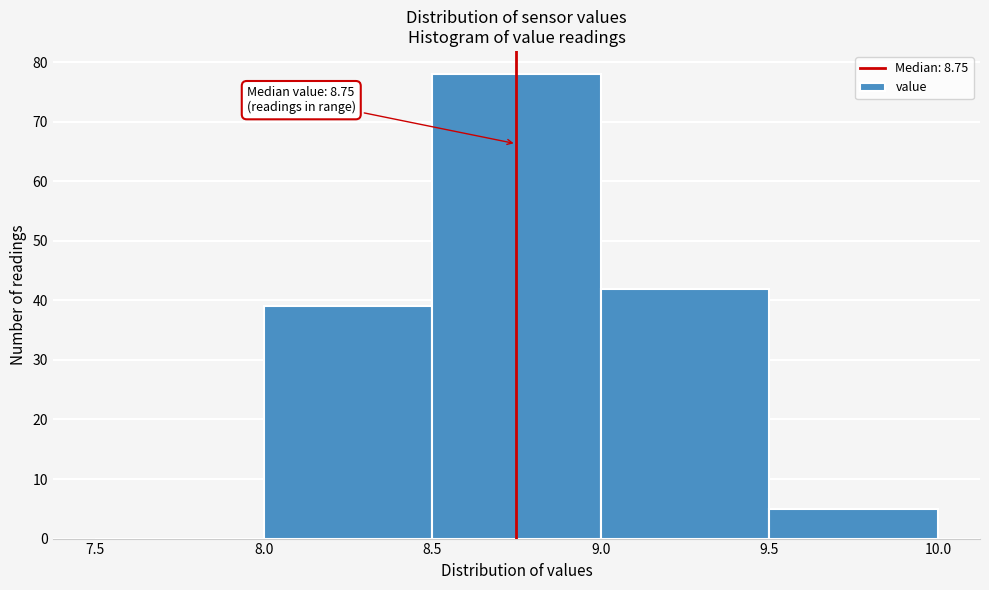

Over which range of the x-axis is the bar tallest?

8.5 to 9.0